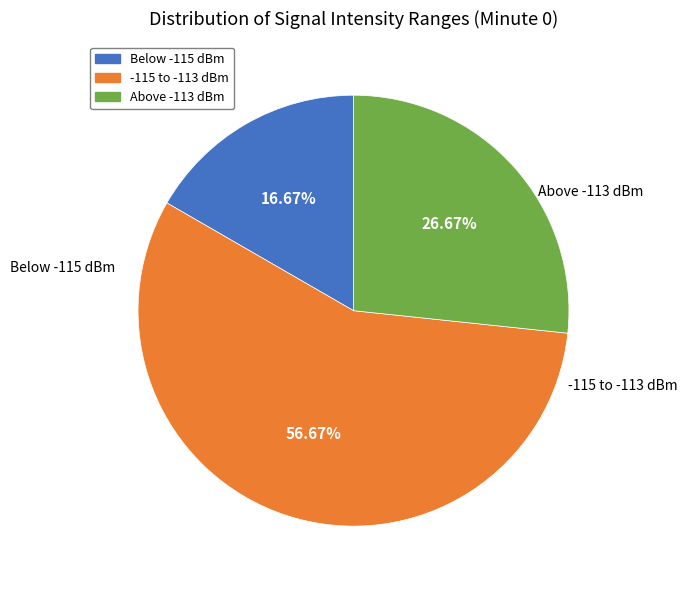

Is there any slice that represents more than half of the pie?

Yes